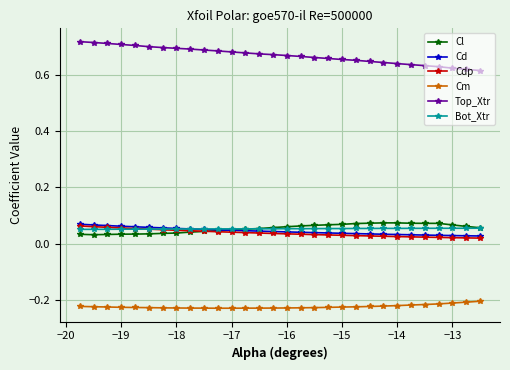

True or false: Cm and Cl intersect in this chart.

False